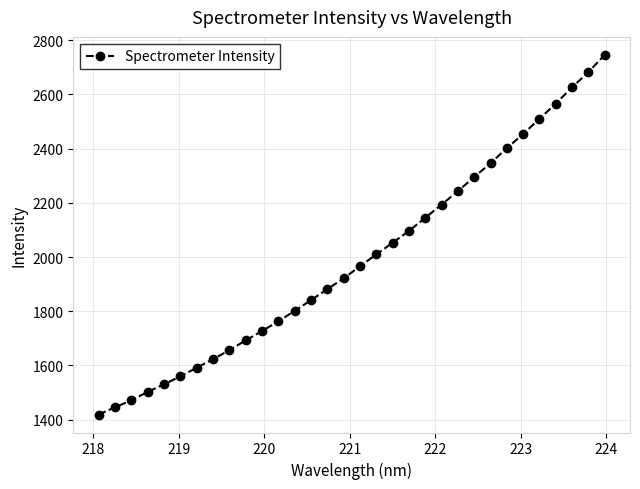

What is the greatest value displayed?

2745.3